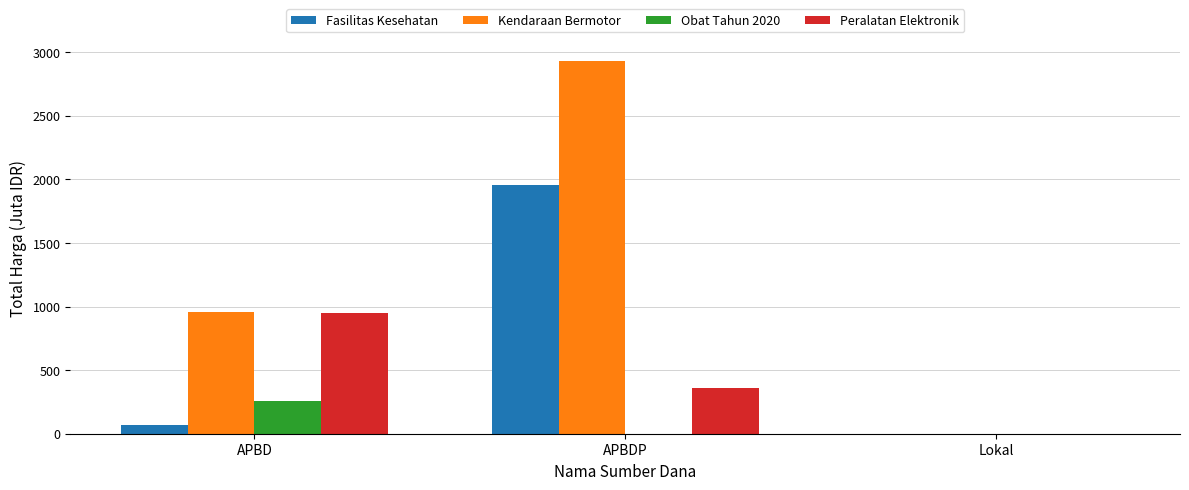

Does the chart contain stacked bars?

No